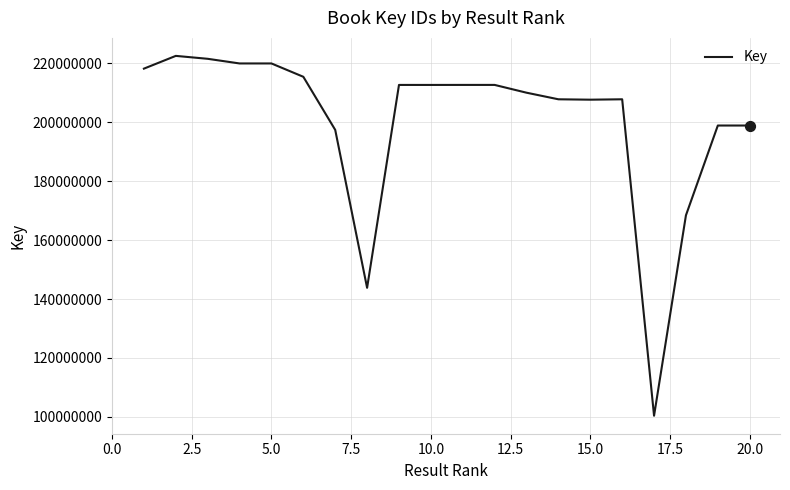

What is the difference between the maximum and minimum values?

122094378